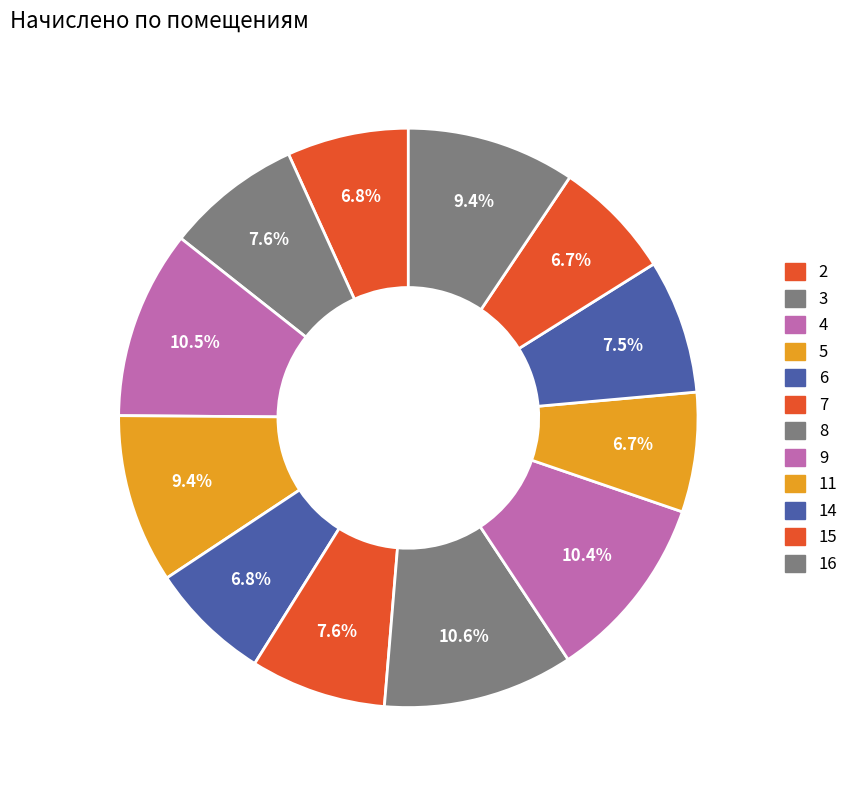

Is it true that 6 is 7% of the pie?

True